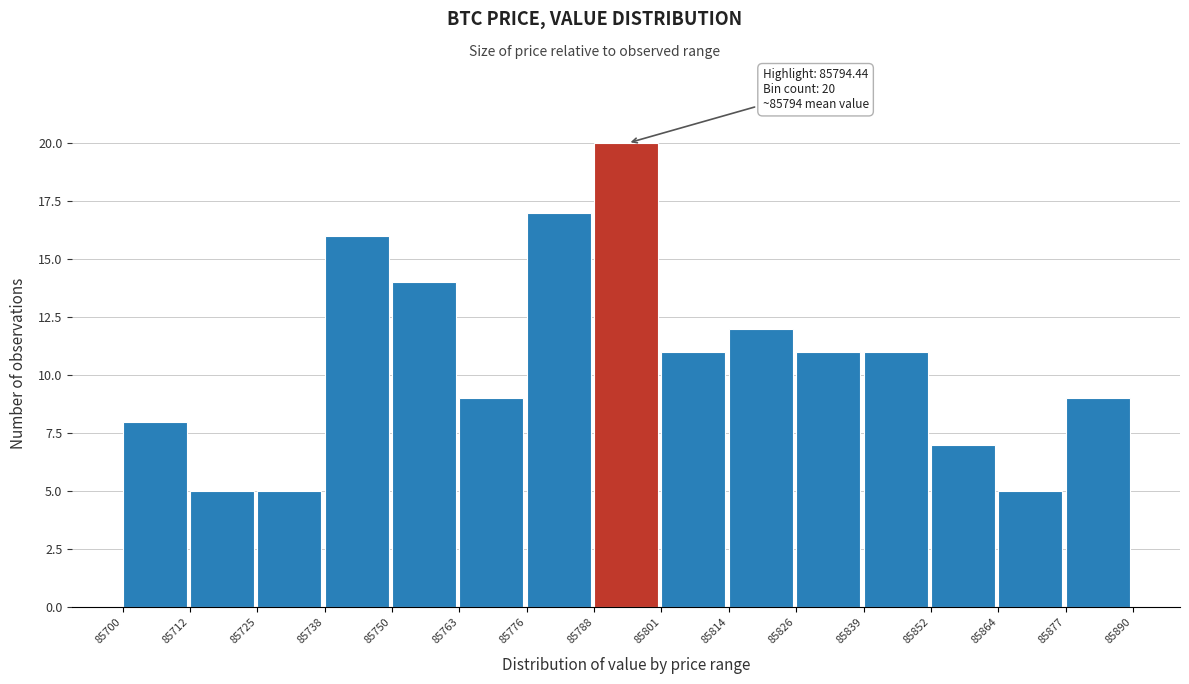

Which range on the x-axis has the tallest bar?

85788 to 85801